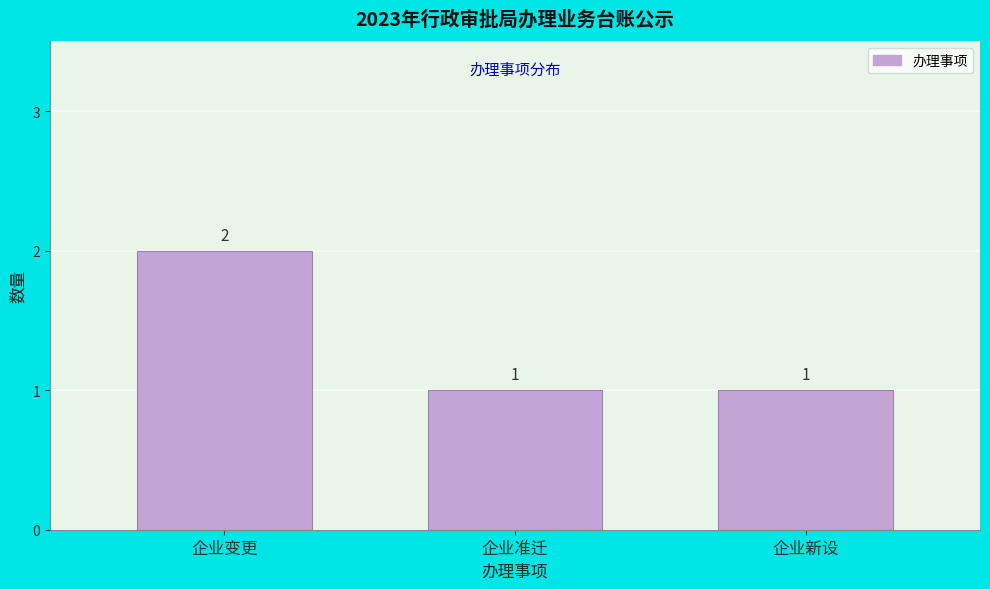

Reading right to left, what are all the values shown in this chart?

企业新设=1	企业准迁=1	企业变更=2